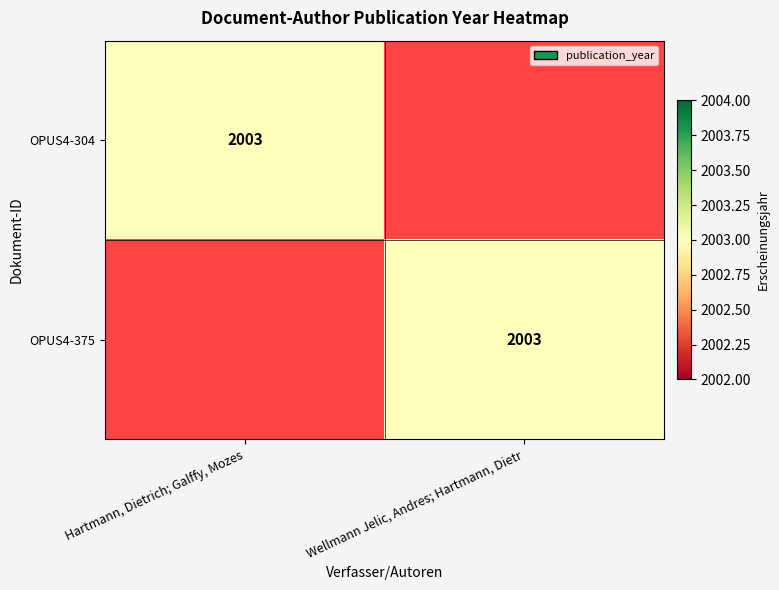

How many data points does each series have?

2